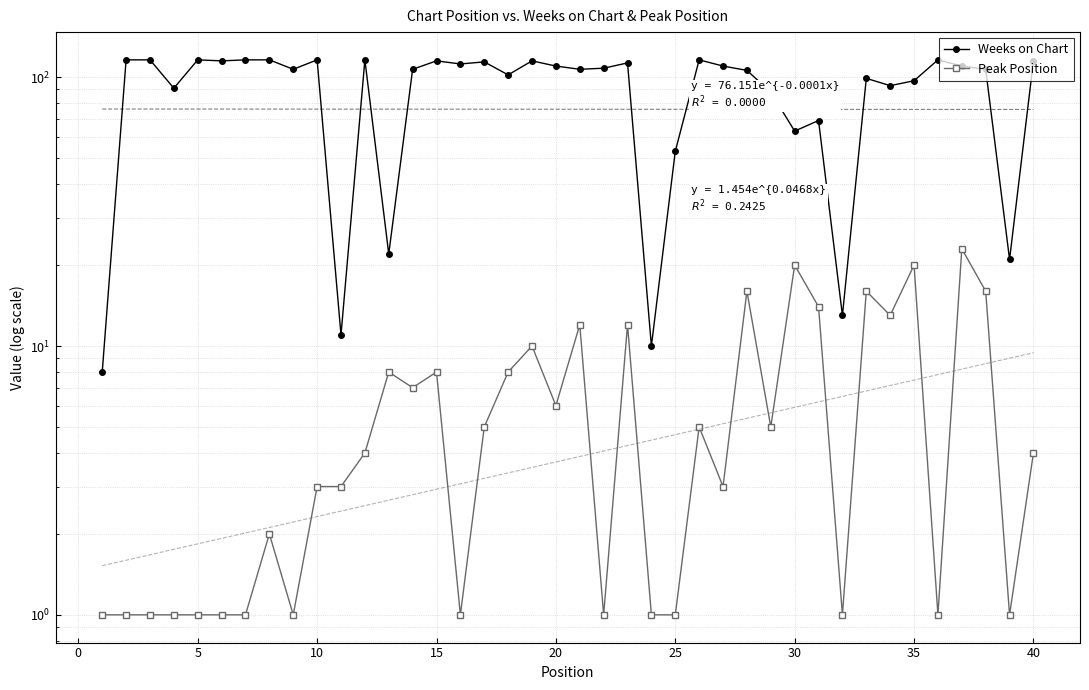

Is the value of Peak Position at 36 greater than the value of Weeks on Chart at 20?

No